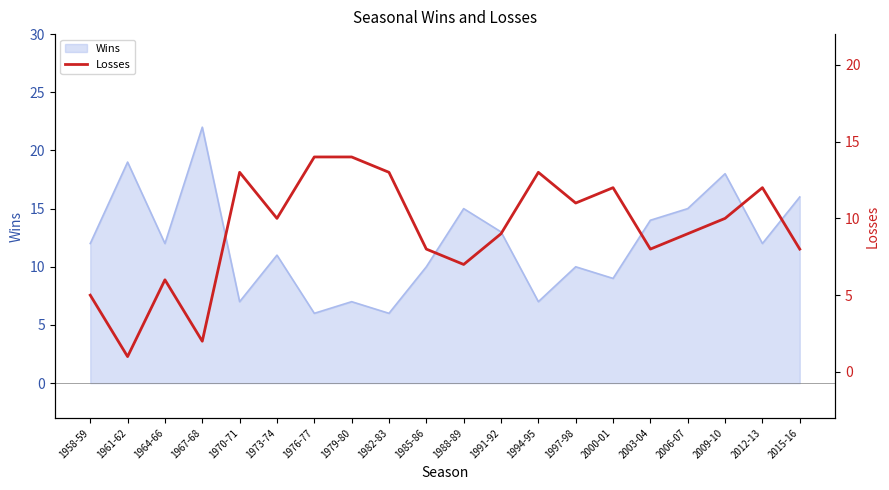

Does the chart display data point markers on the line(s)?

No